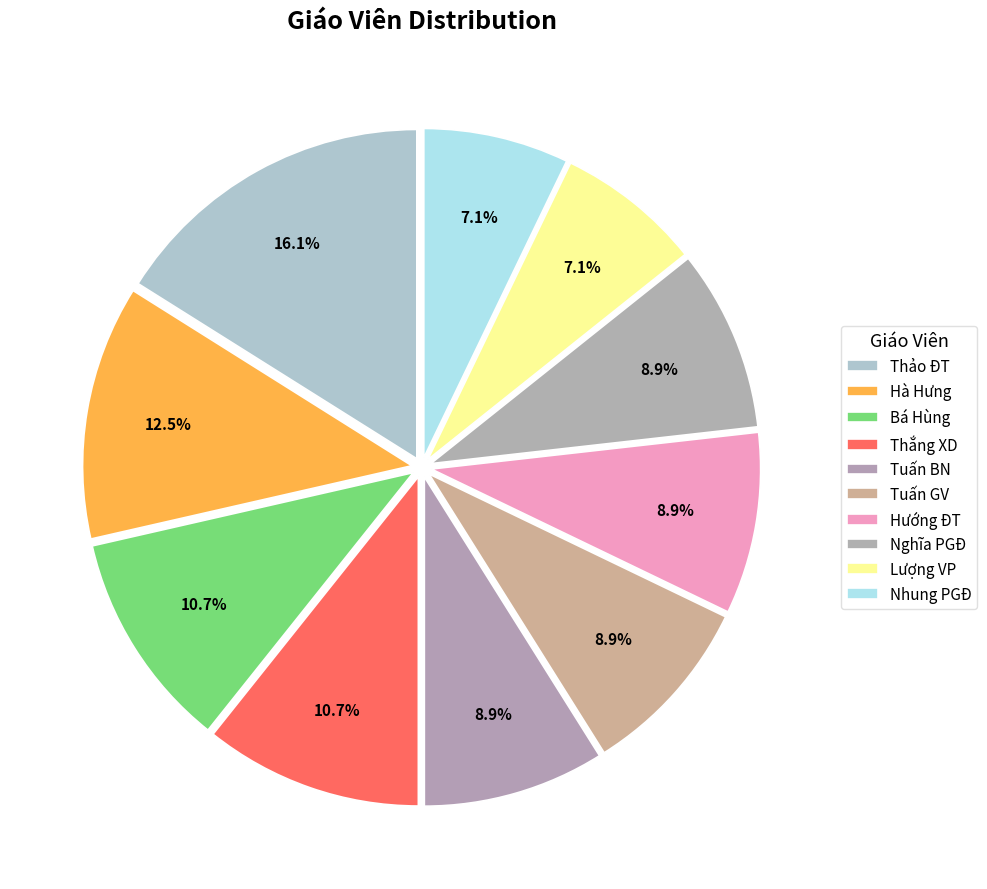

The Hà Hưng slice represents 12% of the pie. True or false?

True